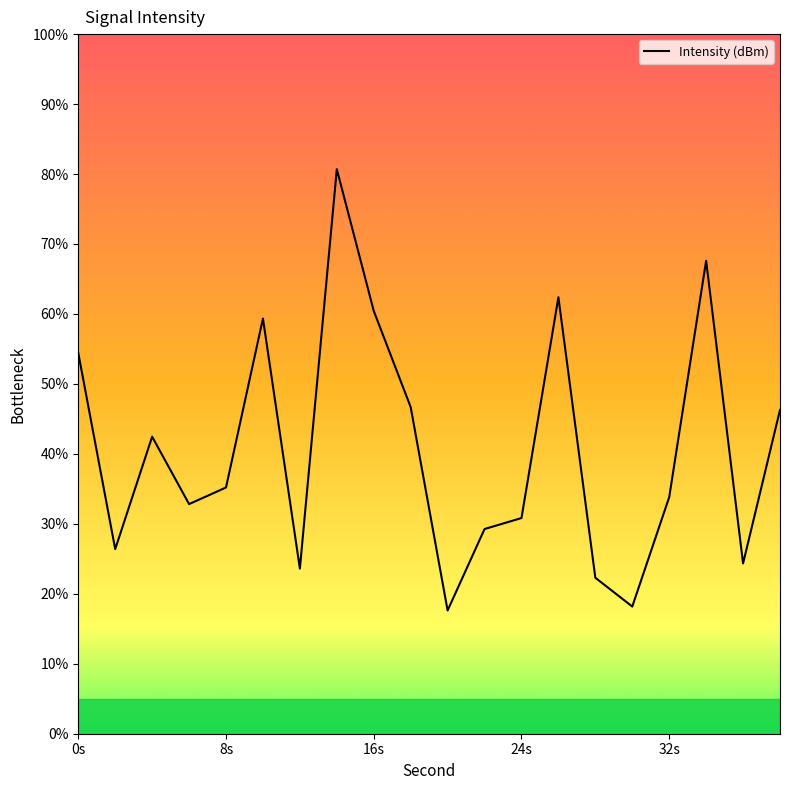

What is the smallest value displayed?

17.6